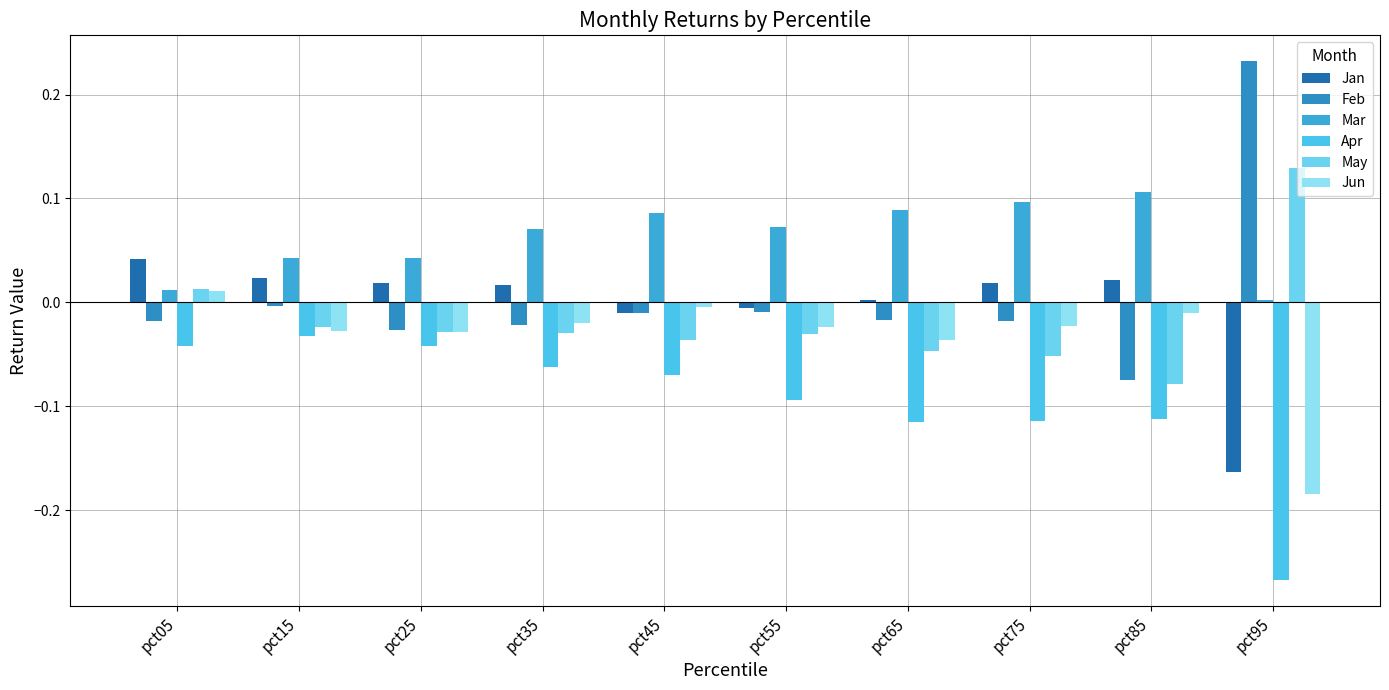

Does the chart contain stacked bars?

No